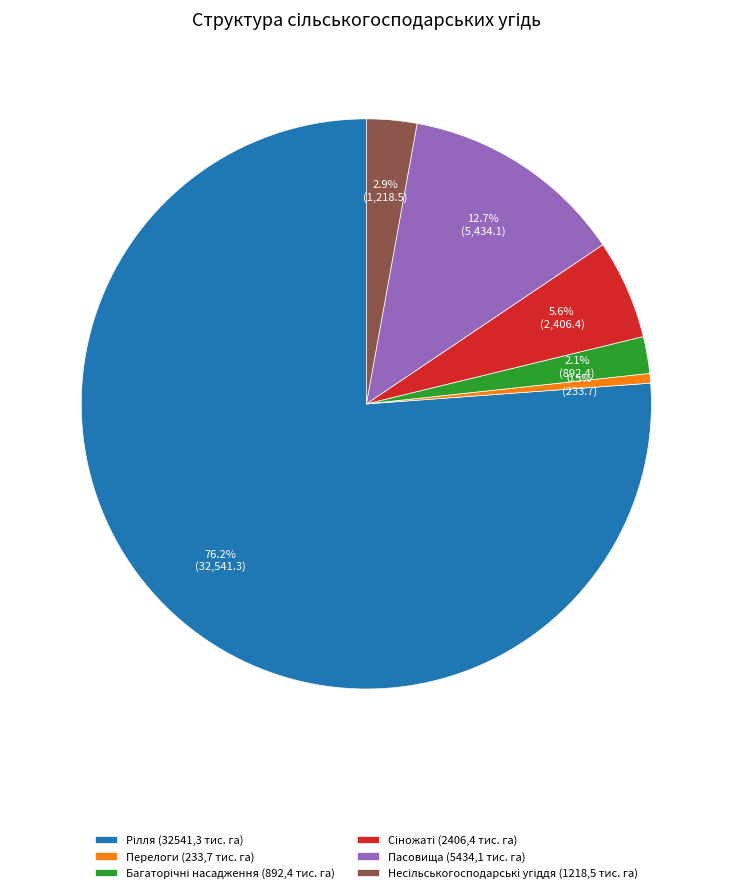

Is there a majority slice in this chart?

Yes